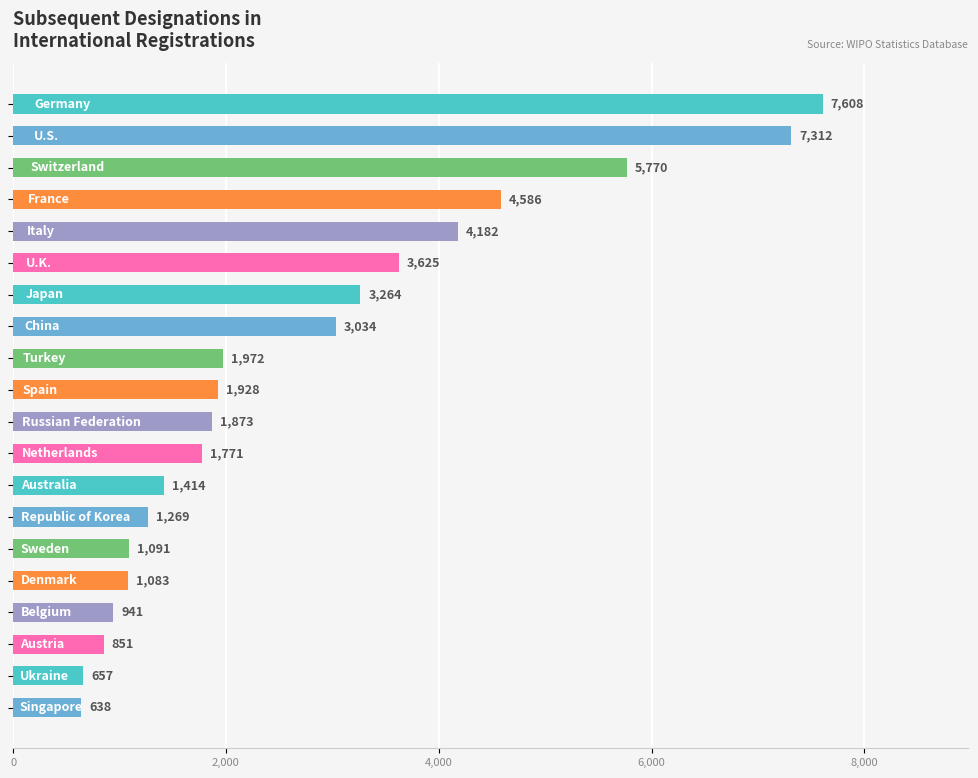

What is the value of the 2nd bar from the top?

7312